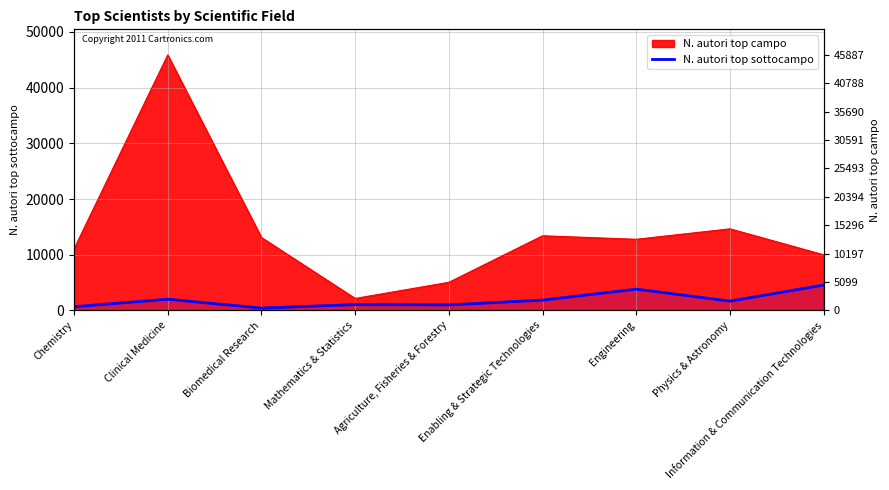

List the labels in order of value, largest first.

Information & Communication Technologies, Engineering, Clinical Medicine, Enabling & Strategic Technologies, Physics & Astronomy, Mathematics & Statistics, Agriculture, Fisheries & Forestry, Chemistry, Biomedical Research